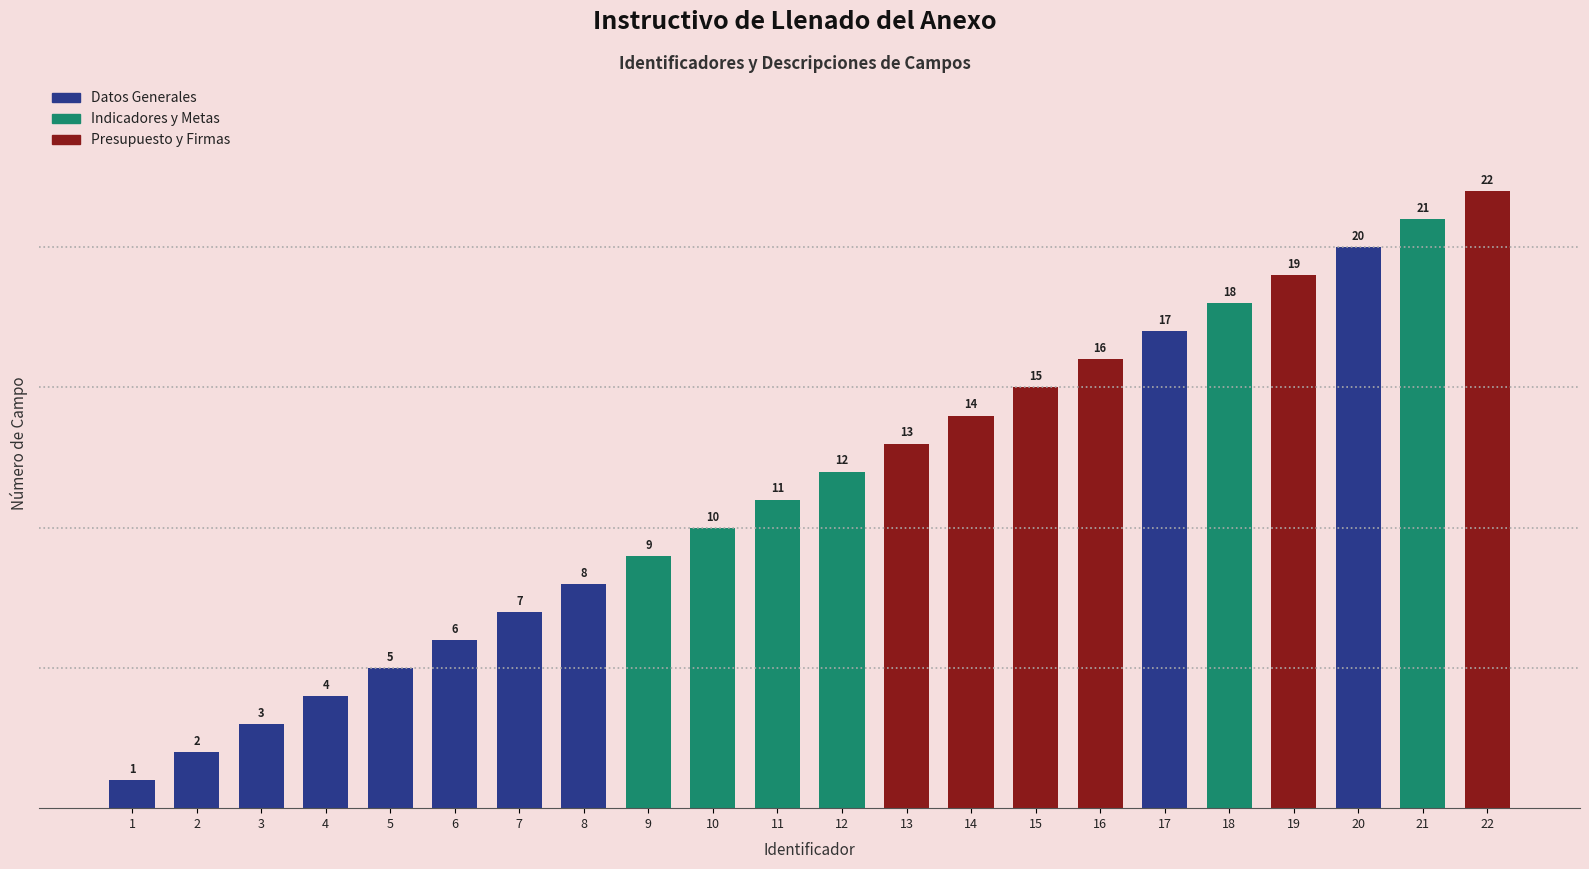

How many series are shown in this chart?

1